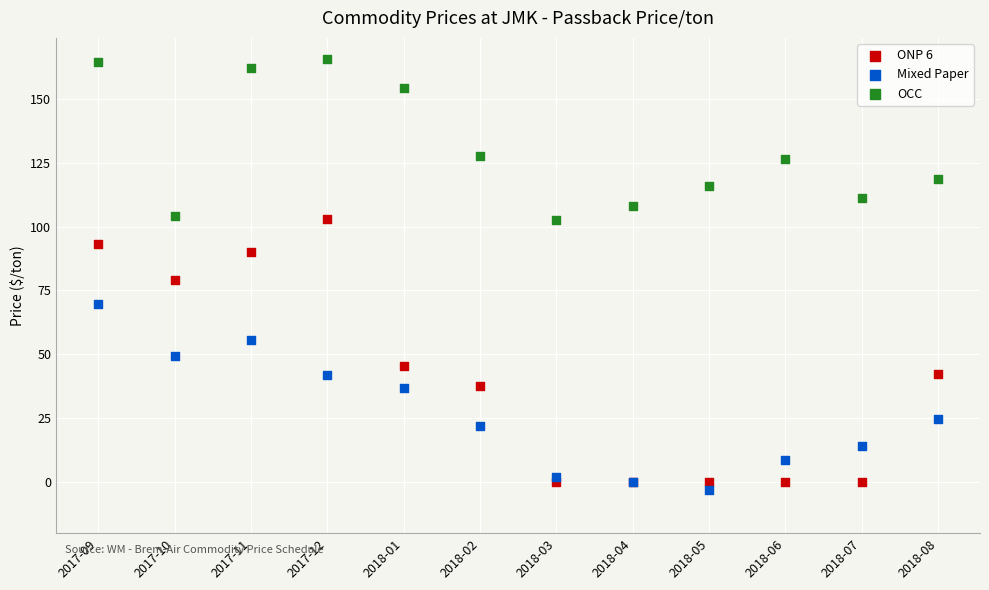

Which series has the widest spread of Y values?

ONP 6